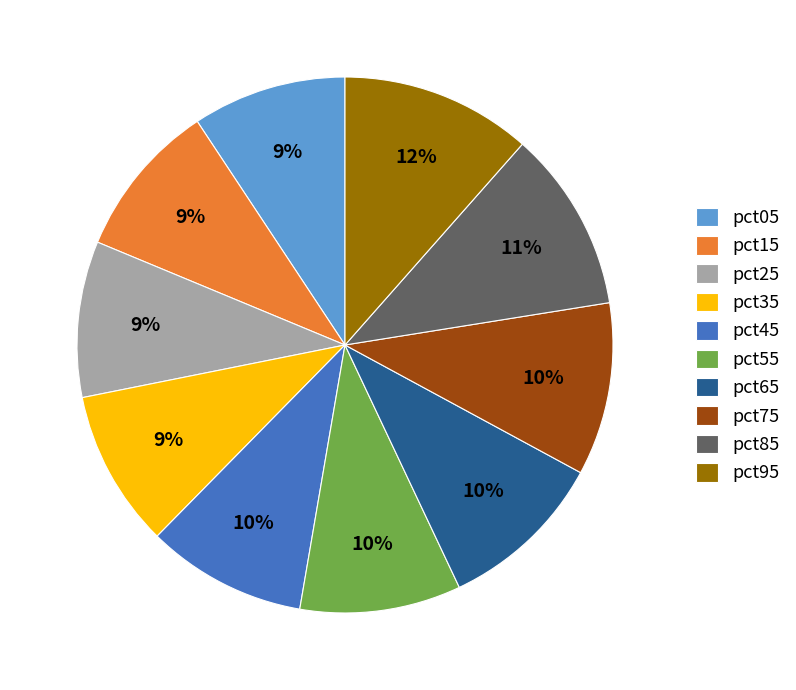

Is there any slice that represents more than half of the pie?

No